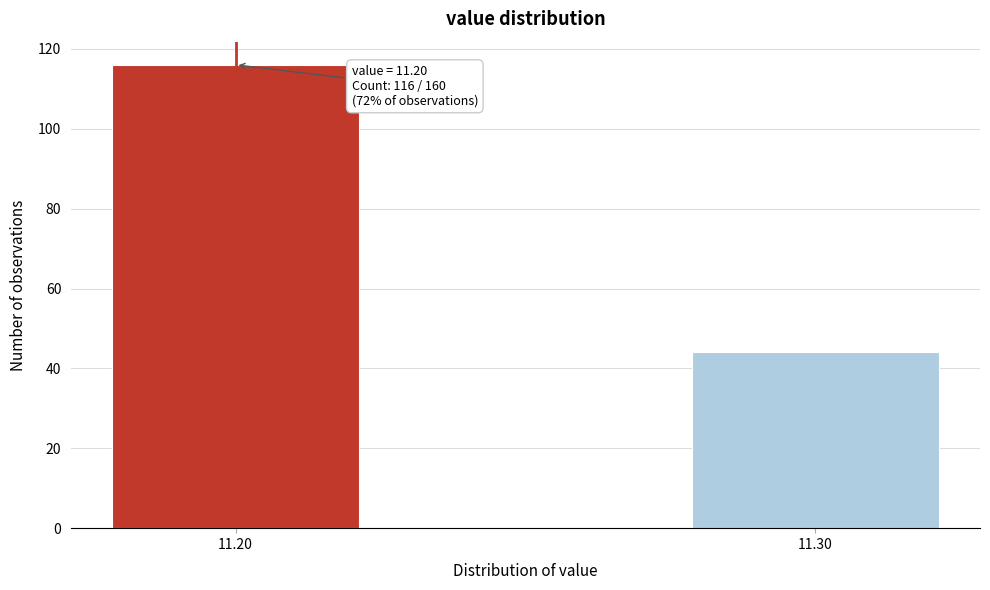

Reading left to right, what are all the values shown in this chart?

11.20=116	11.30=44